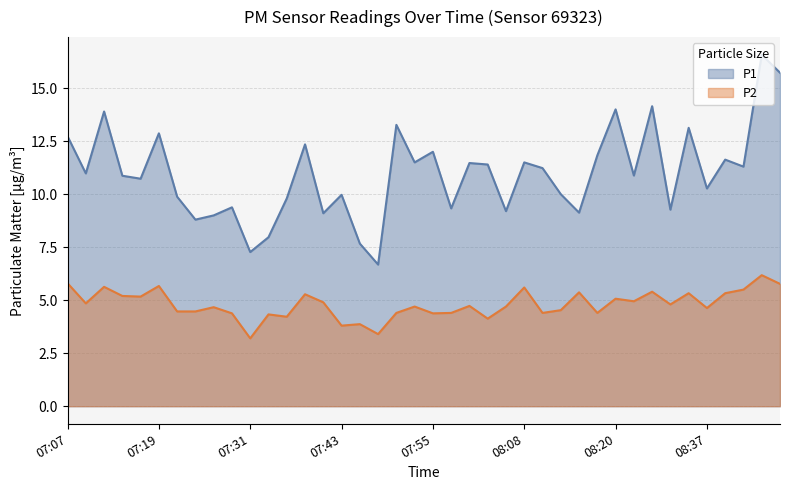

What position from the left is 07:43?

16